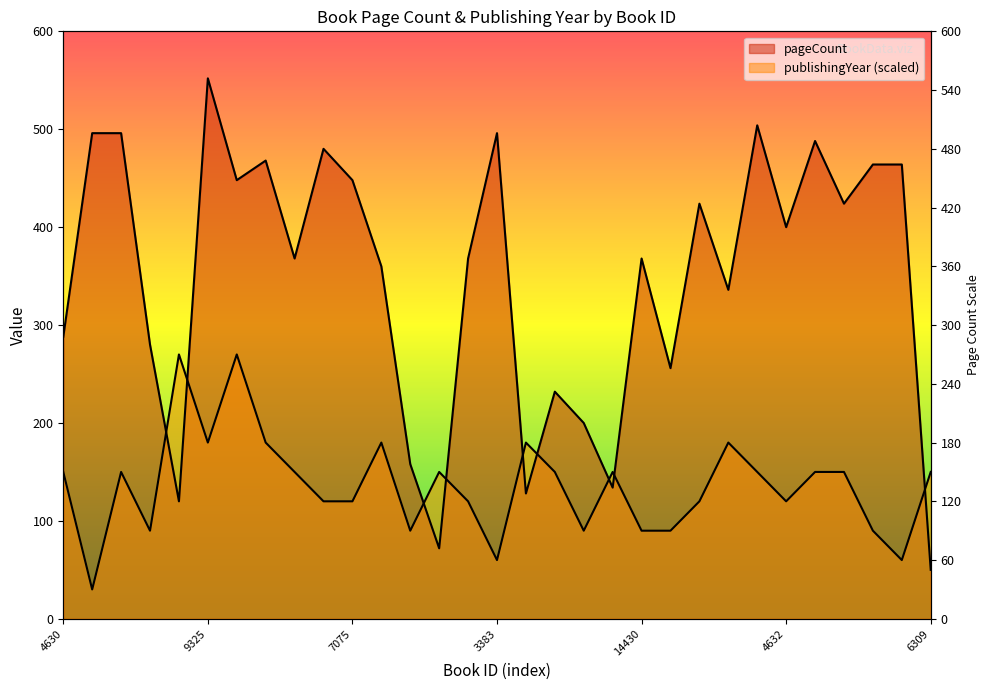

What is the total value across all series at 20090?

346